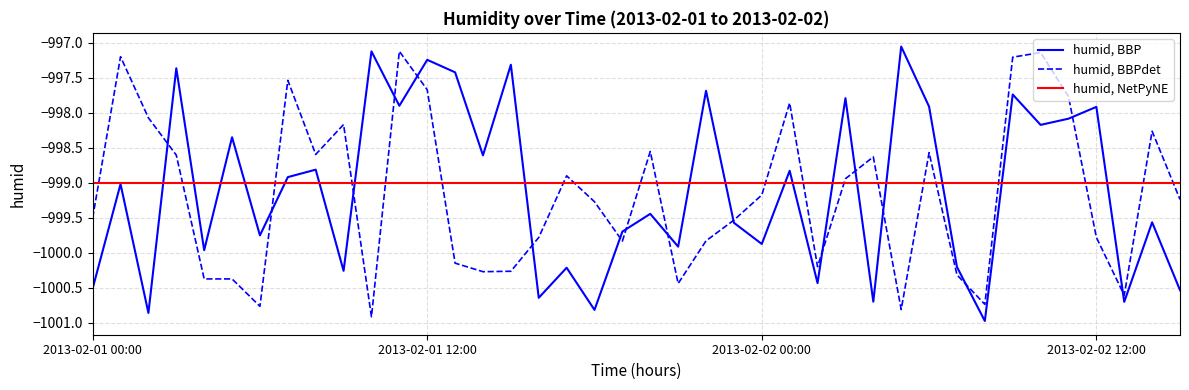

What is the smallest value displayed?

-1001.0